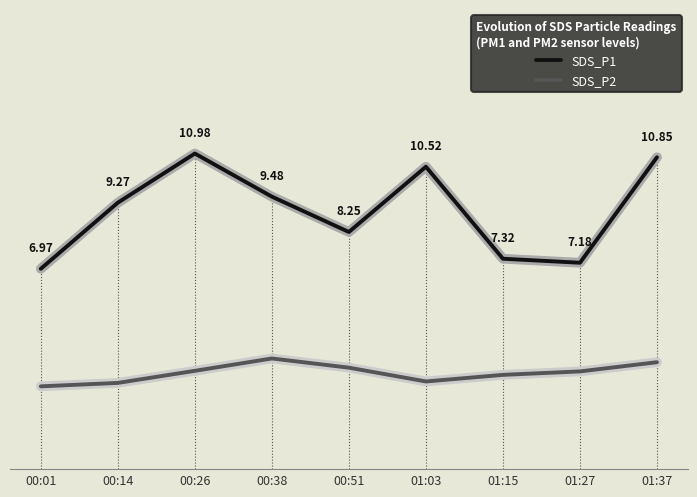

Where is SDS_P1 nearest to the value 8?

00:51